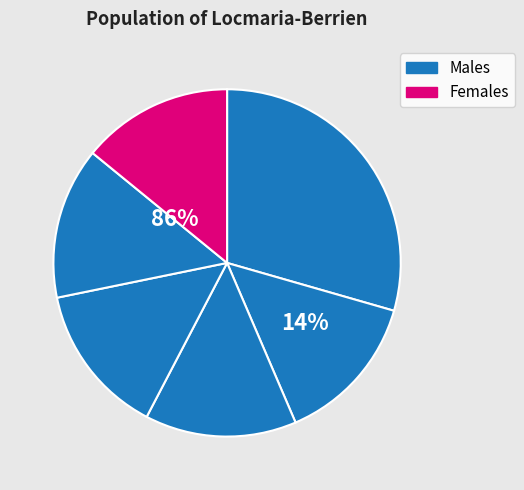

How many slices are in this pie chart?

6